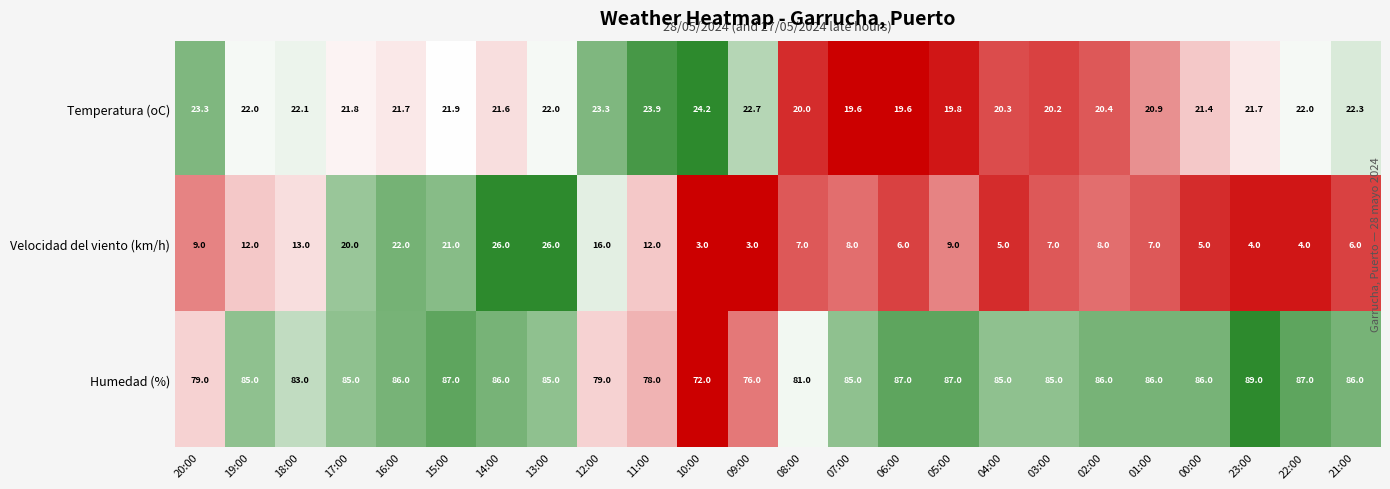

At how many categories does at least one series exceed 50?

24